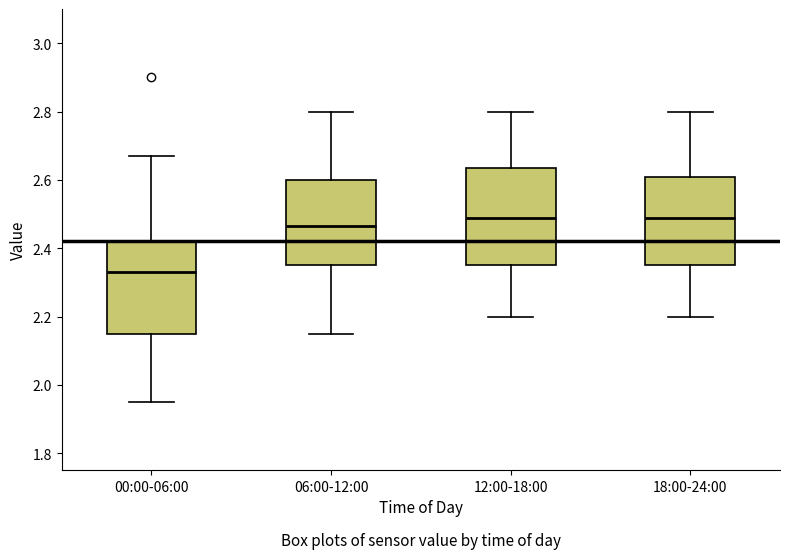

Reading left to right, read every box against the y-axis: the position of its median line, the range the box covers, and the ends of its whiskers. The values are not printed on the chart, so give them approximately, as read against the axis.

00:00-06:00: median 2.34, box 2.16 to 2.42, whiskers 1.96 to 2.68
06:00-12:00: median 2.46, box 2.36 to 2.60, whiskers 2.16 to 2.80
12:00-18:00: median 2.50, box 2.36 to 2.64, whiskers 2.20 to 2.80
18:00-24:00: median 2.50, box 2.36 to 2.60, whiskers 2.20 to 2.80